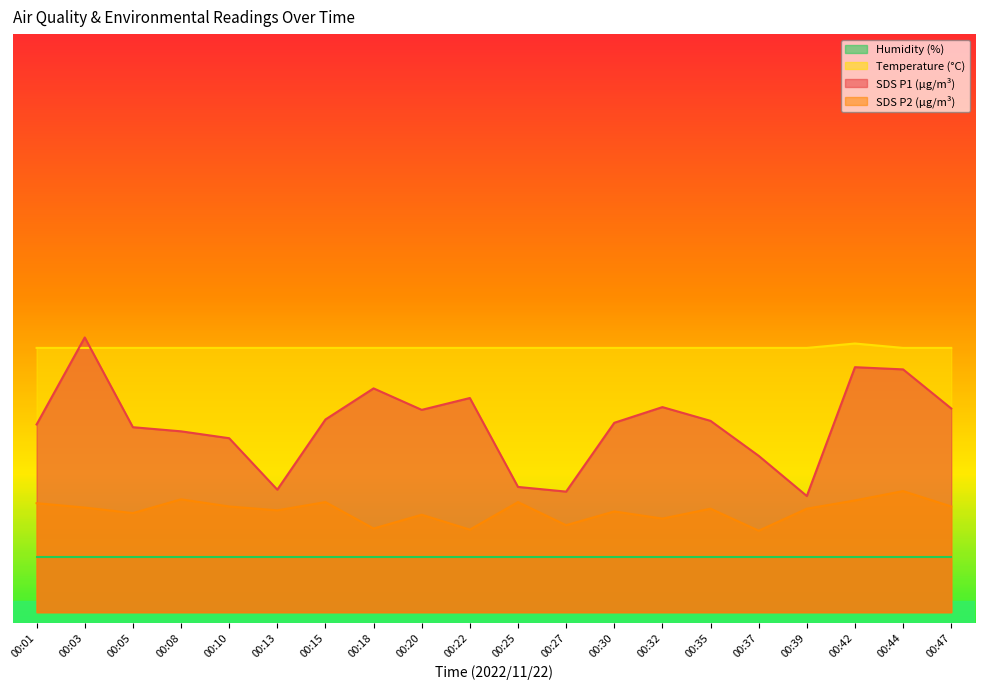

Does the chart have visible grid lines?

No